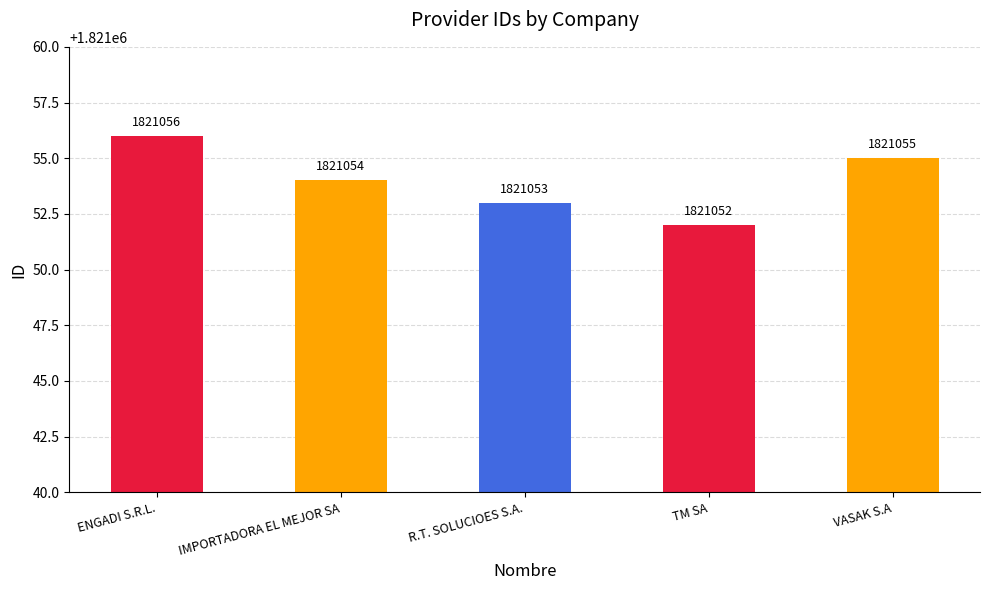

What is the minimum value shown in the chart?

1821052